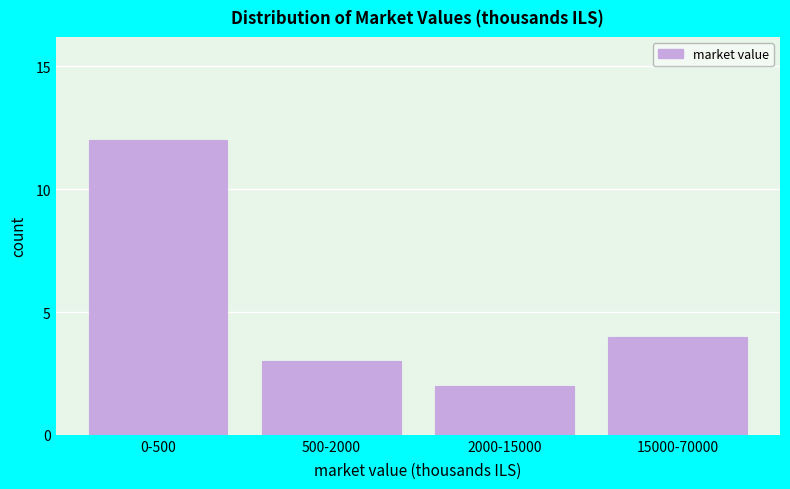

Reading left to right, list all the values displayed in this chart.

0-500=12	500-2000=3	2000-15000=2	15000-70000=4